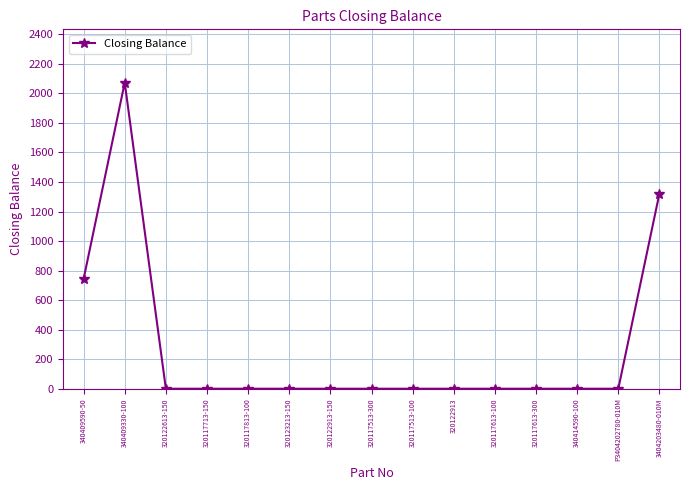

What is the label of the 5th point from the left?

320117813-100